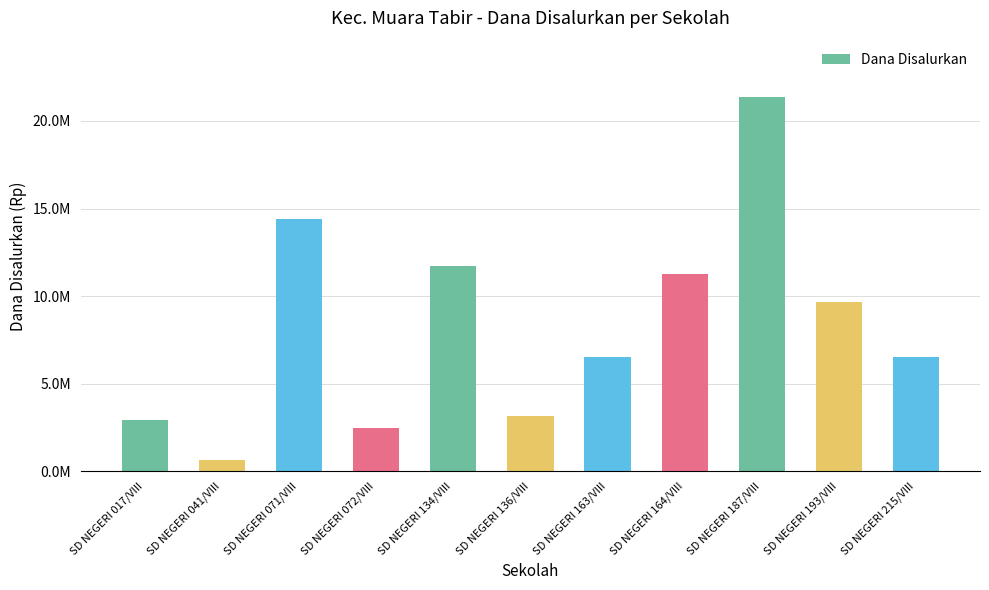

Are the bars horizontal?

No